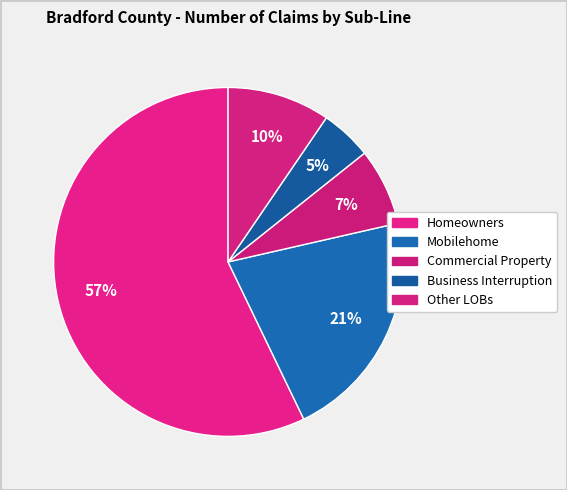

To the nearest percent, what is the difference between the Commercial Property and Homeowners slice percentages?

50%